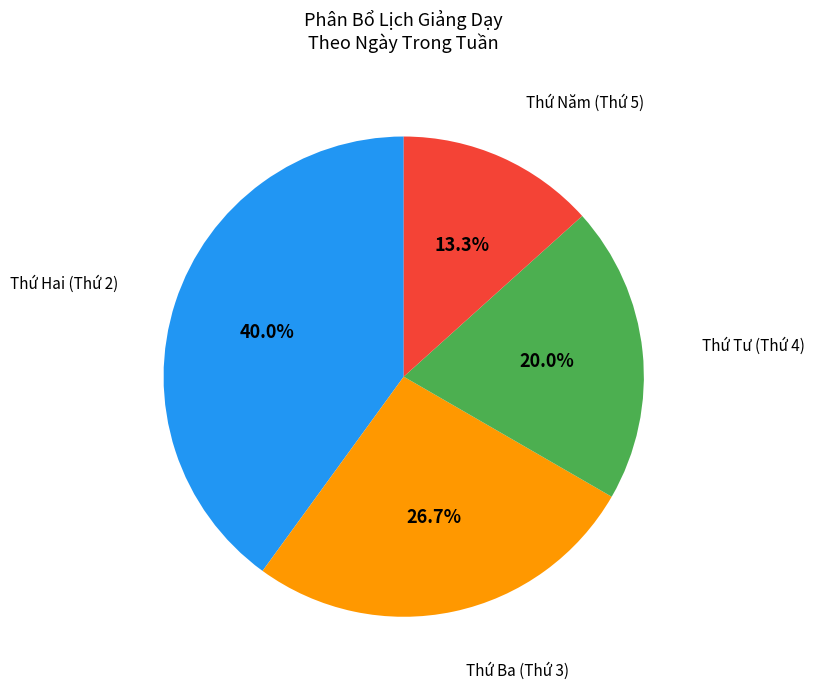

Is there a majority slice in this chart?

No